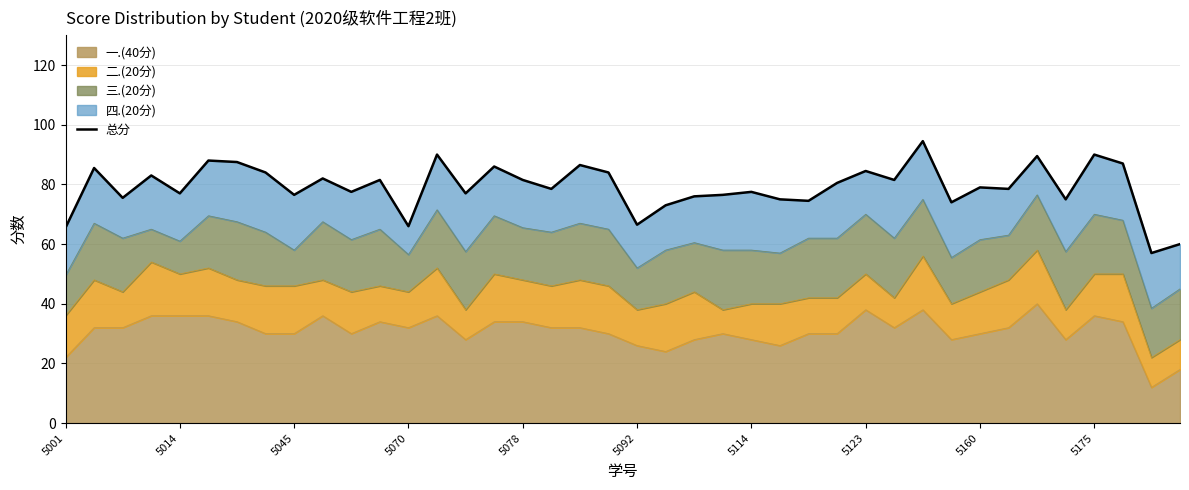

How many points are higher than both their immediate neighbors (excluding endpoints)?

14